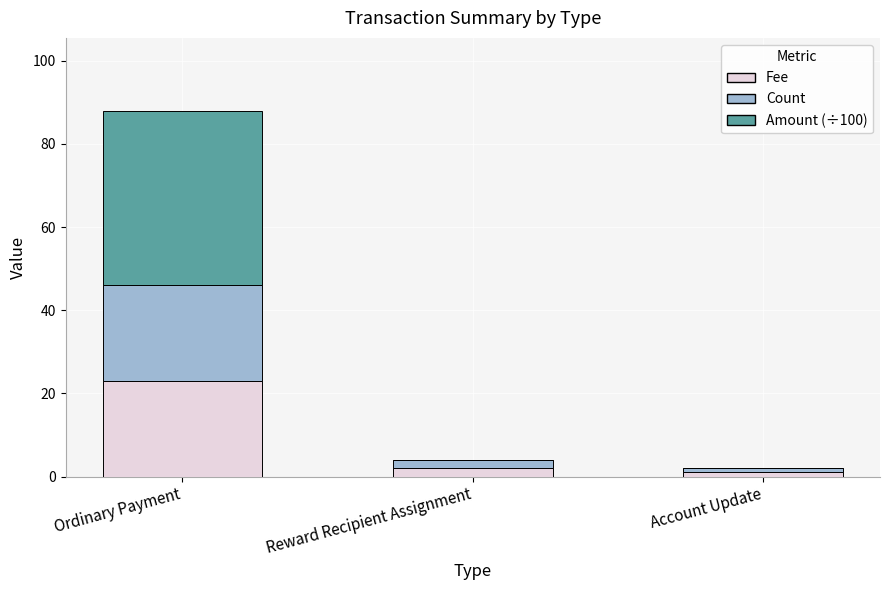

Reading left to right, what are the values for Fee?

Ordinary Payment=23.0	Reward Recipient Assignment=2.0	Account Update=1.0